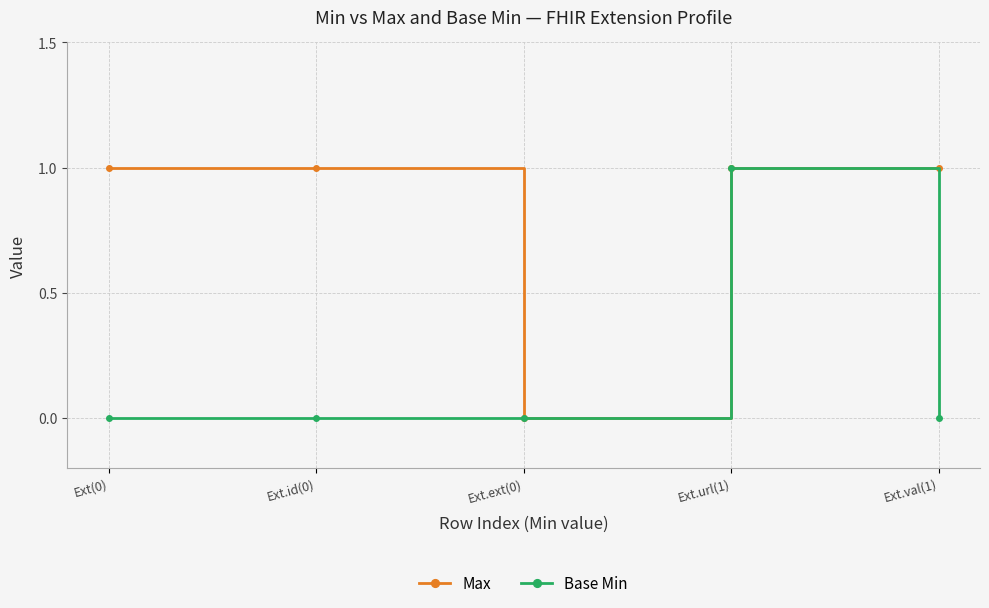

Between Ext.ext(0) and Ext.val(1), which series saw the biggest shift?

Max